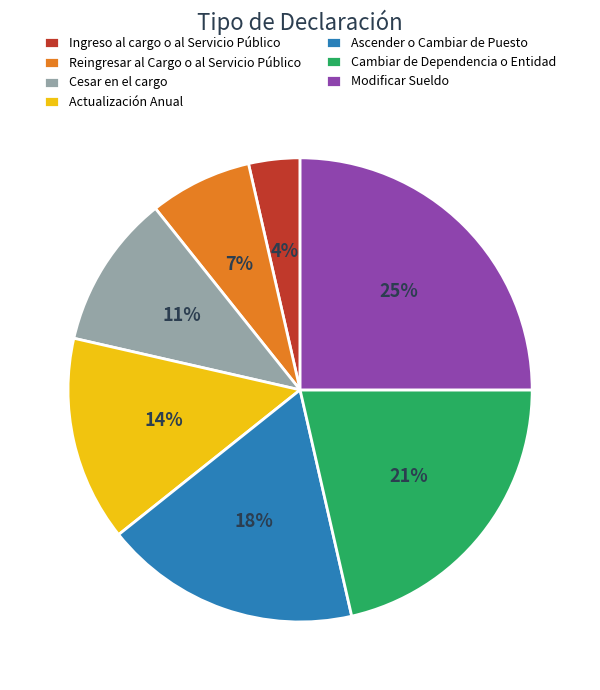

To the nearest percent, what portion does Reingresar al Cargo o al Servicio Público represent?

7%